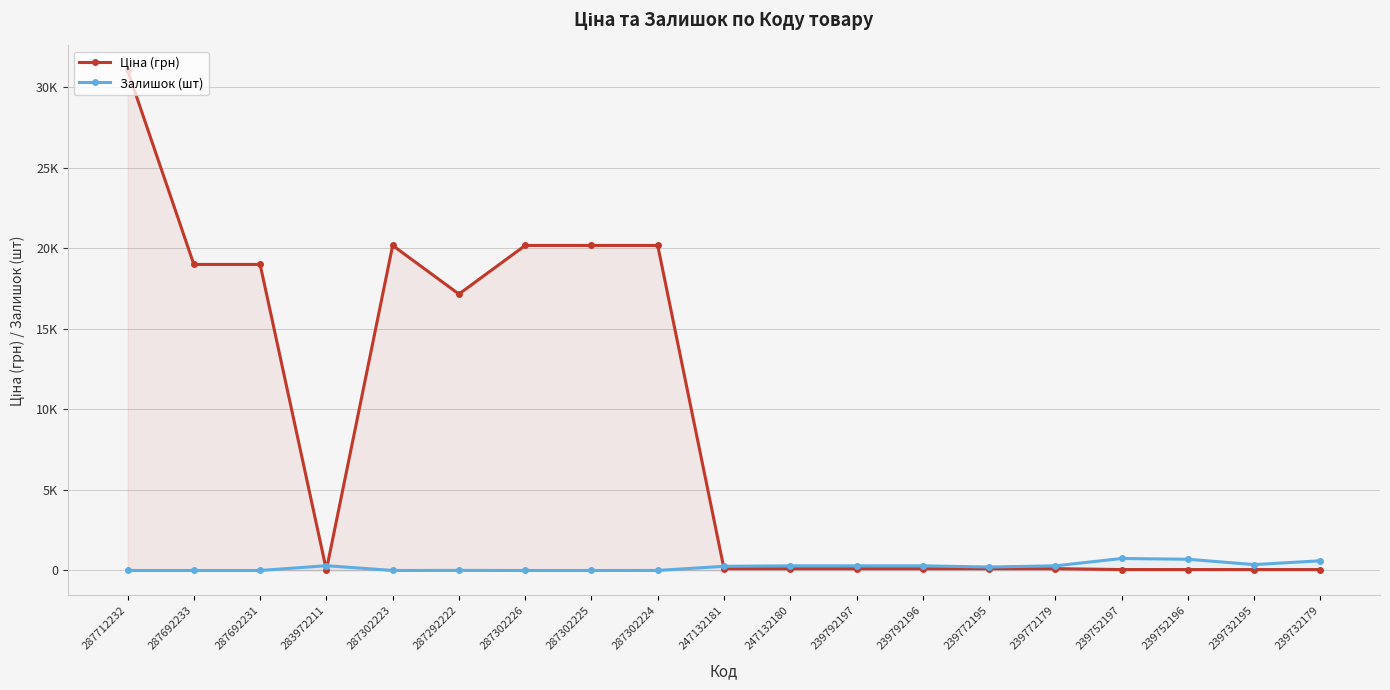

At which label is Залишок (шт) closest to 372?

239732195